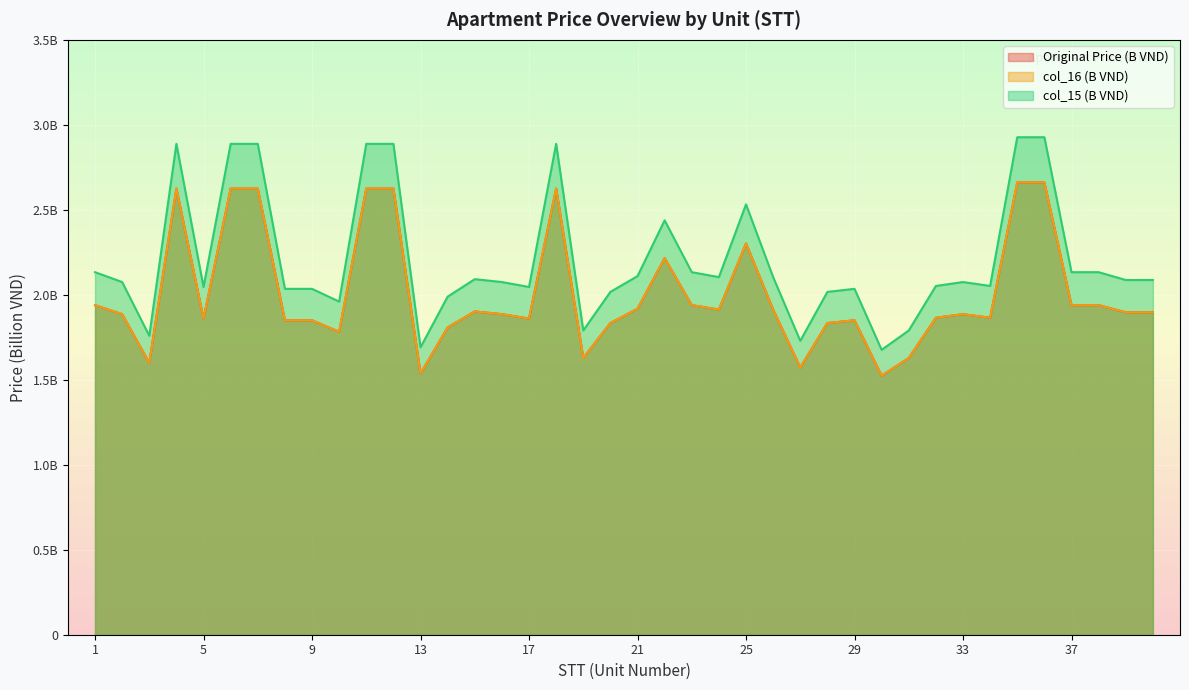

How many lines are shown in the chart?

3